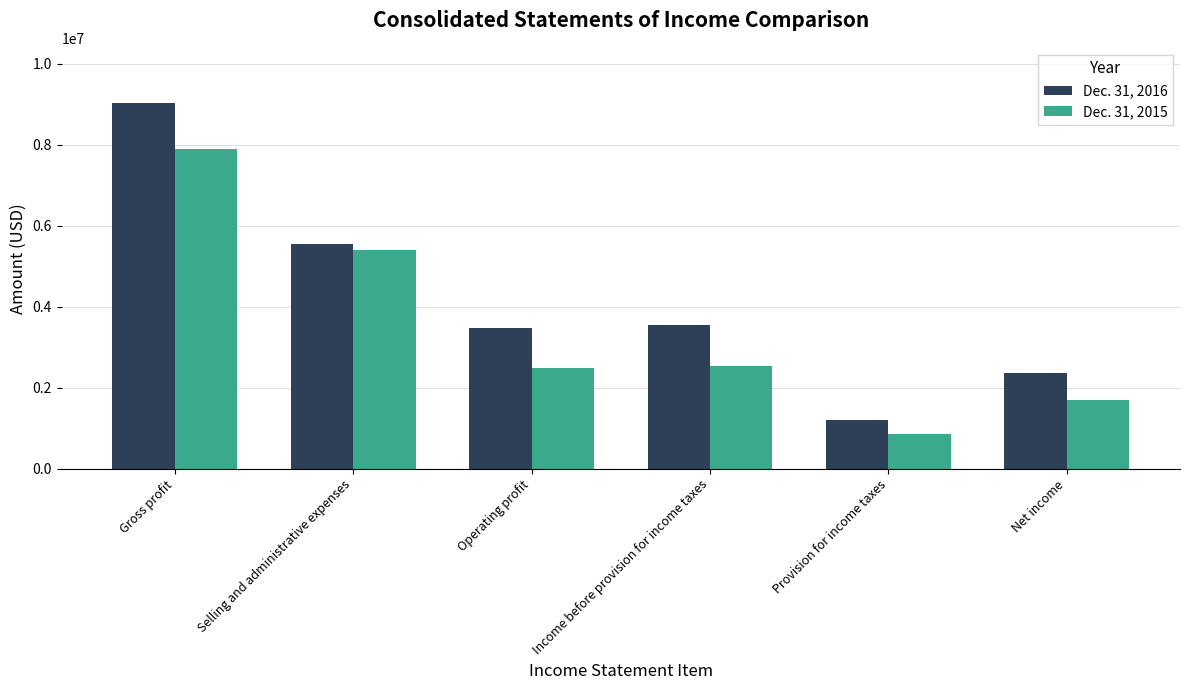

What is the smallest value displayed?

844000